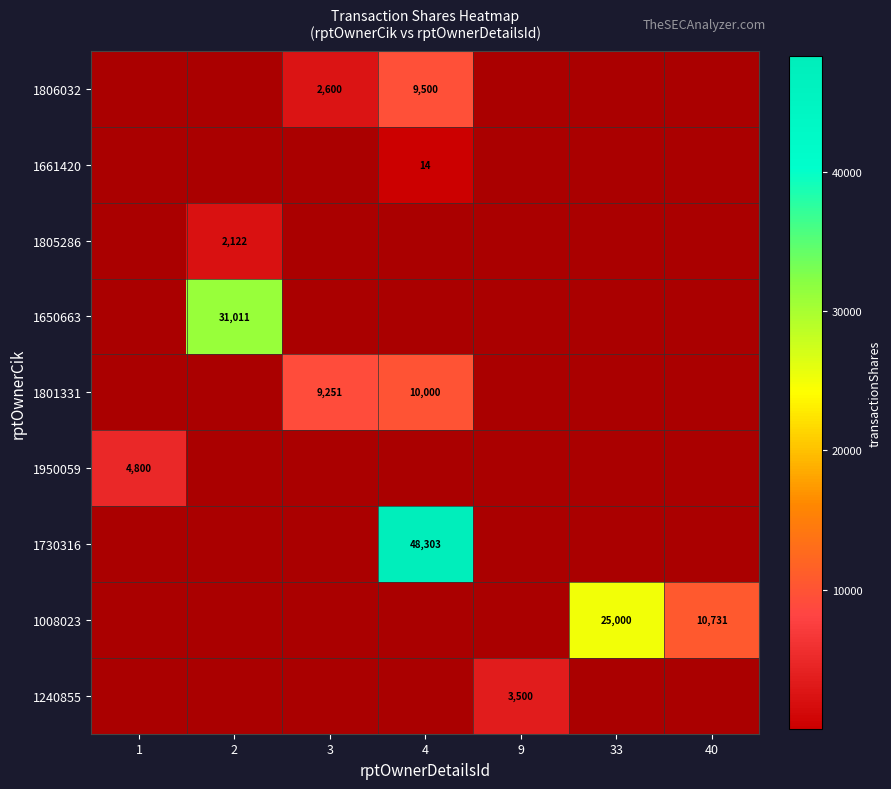

The 1650663 series shows 50901 at 2. True or false?

False